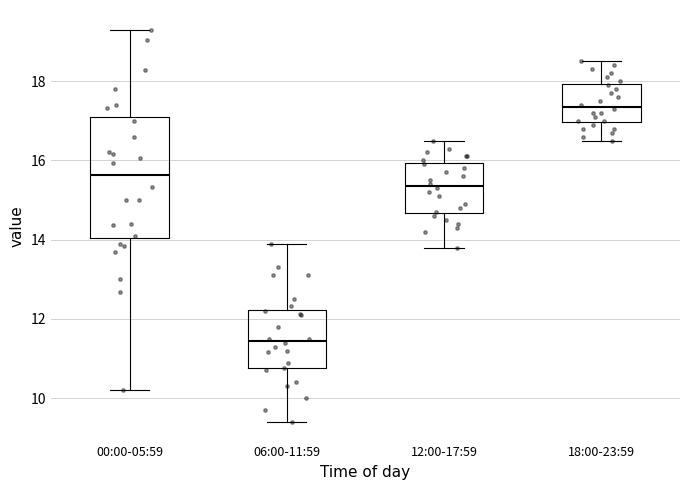

Where is the lower edge of the box for 12:00-17:59 on the y-axis? The values are not printed on the chart, so give them approximately, as read against the axis.

14.6